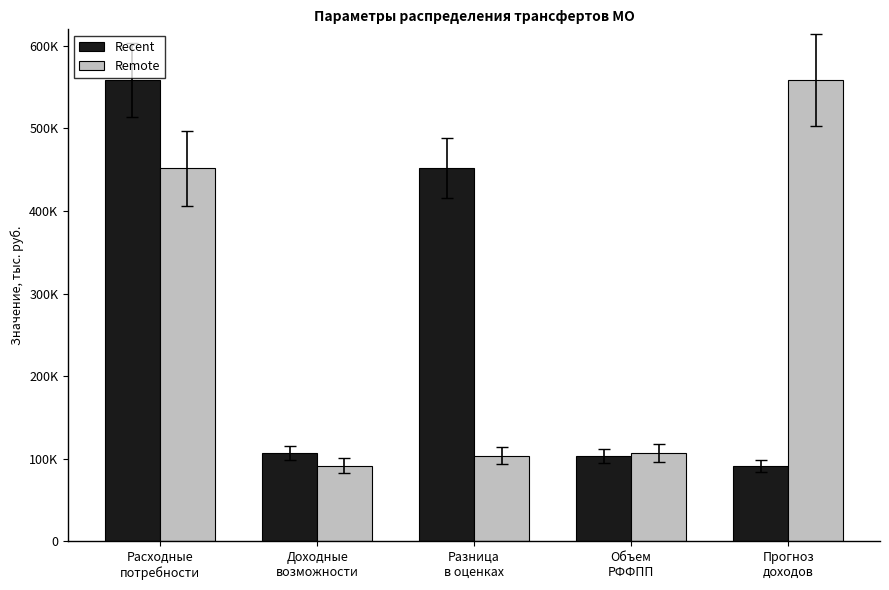

What is the label of the 2nd bar from the left?

Доходные
возможности